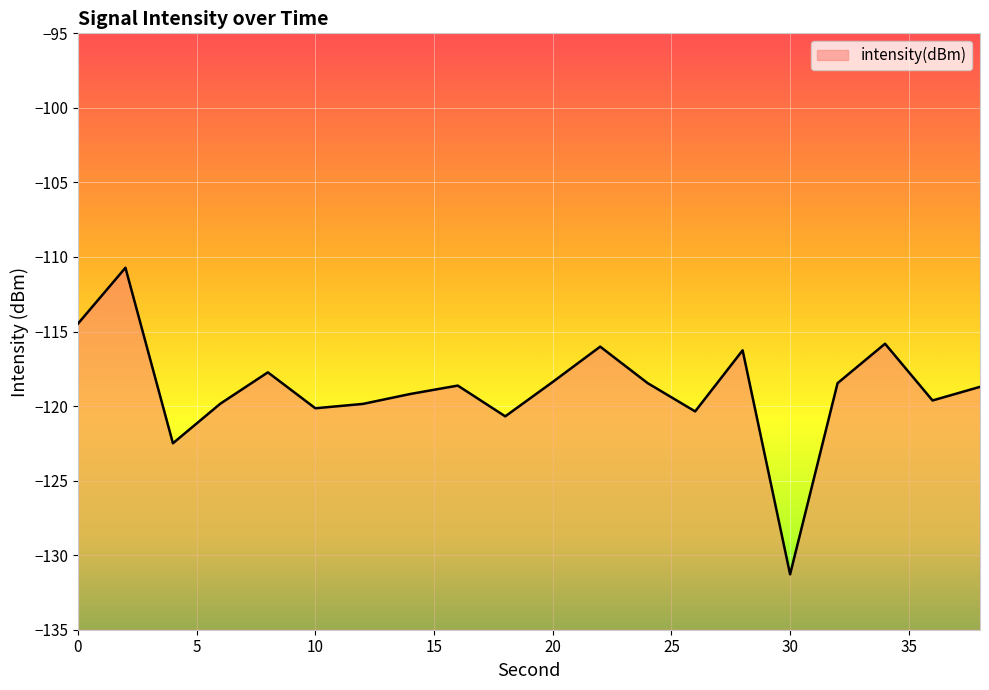

Count the number of categories in the chart.

20